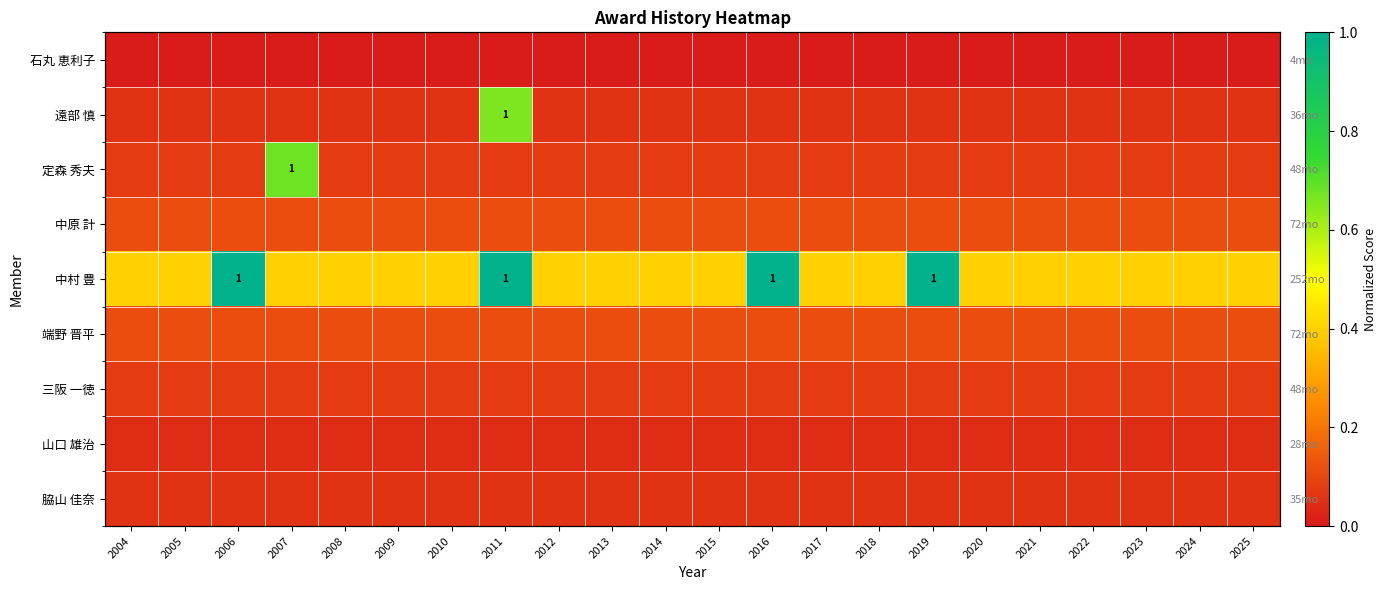

The 三阪 一徳 series shows 0.1 at 2019. True or false?

True